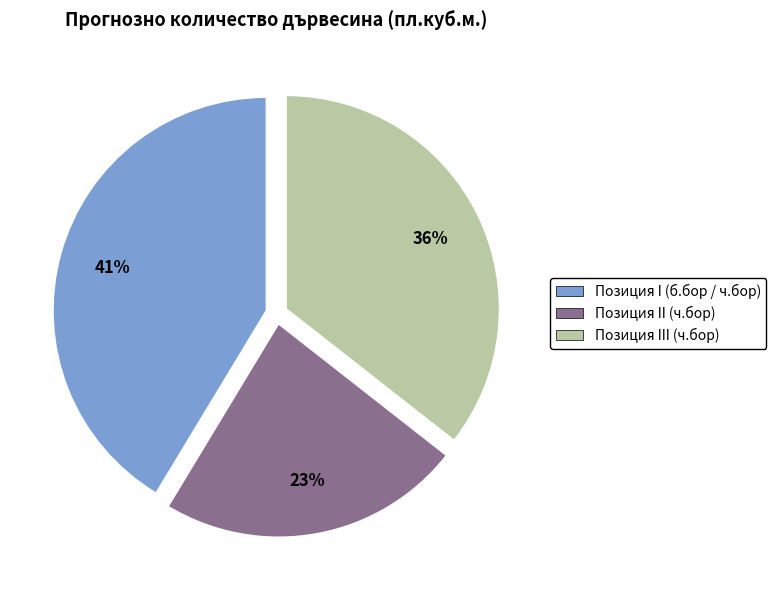

To the nearest percent, what is the combined percentage of Позиция I (б.бор / ч.бор) and Позиция II (ч.бор)?

64%